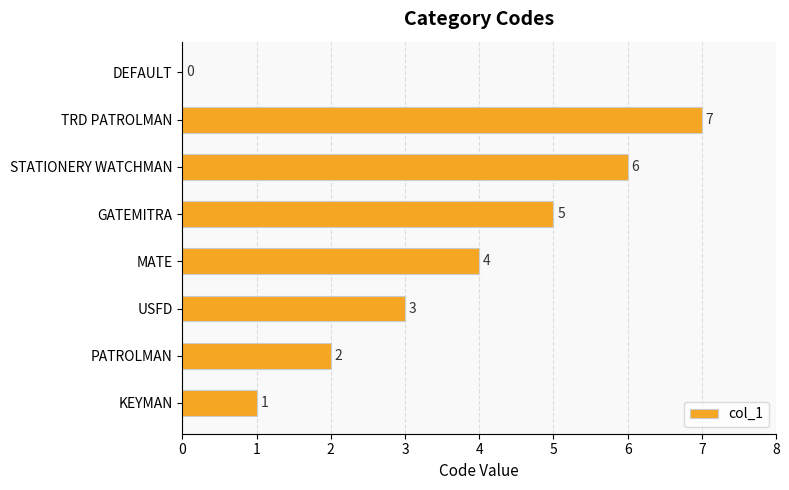

The chart shows a value of 4 at PATROLMAN. True or false?

False